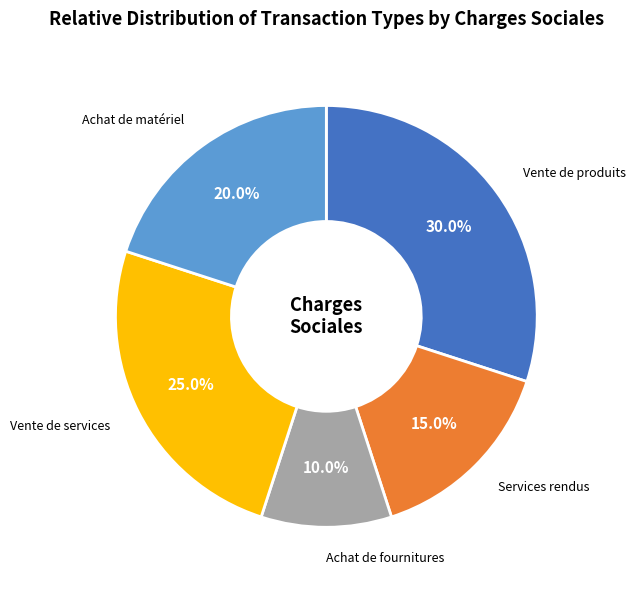

Does any single category account for the majority?

No